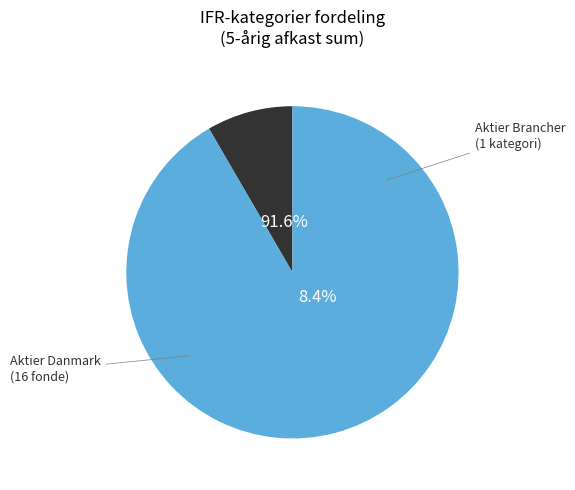

Which category has the biggest portion of the pie?

Aktier Danmark